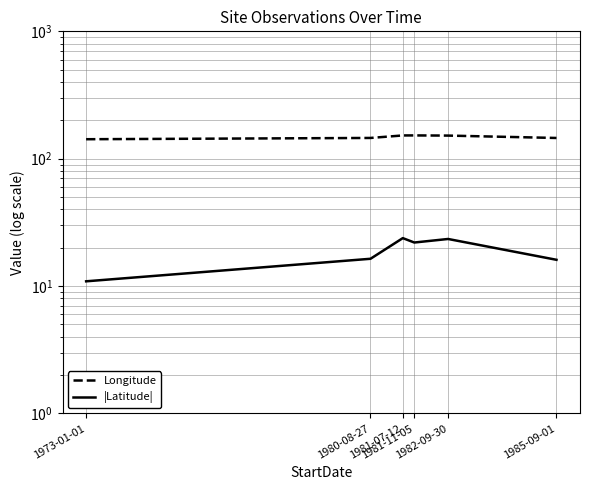

What is the value of the |Latitude| point at the 2nd from the left?

16.4